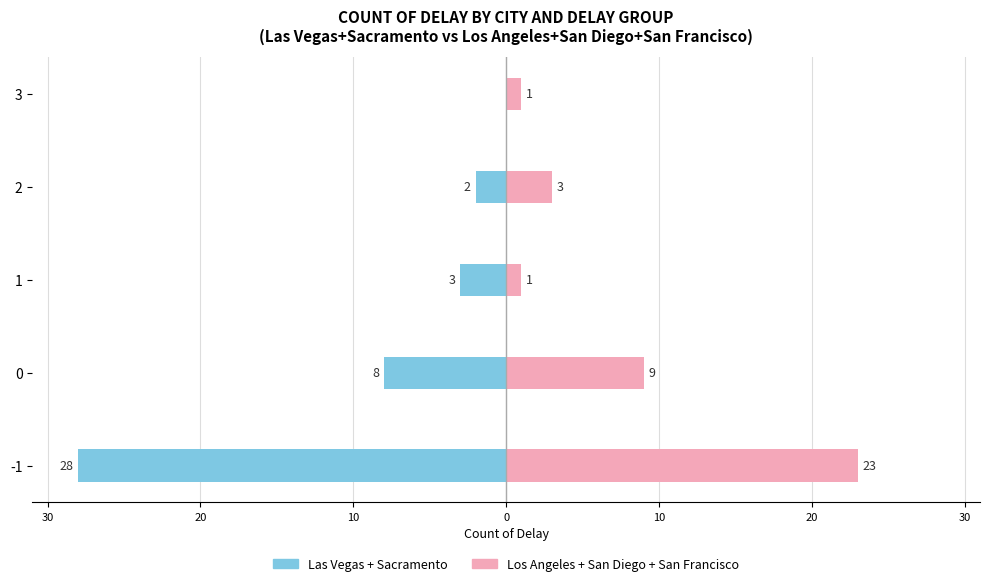

Which series changed the most between 1 and 2?

Los Angeles + San Diego + San Francisco